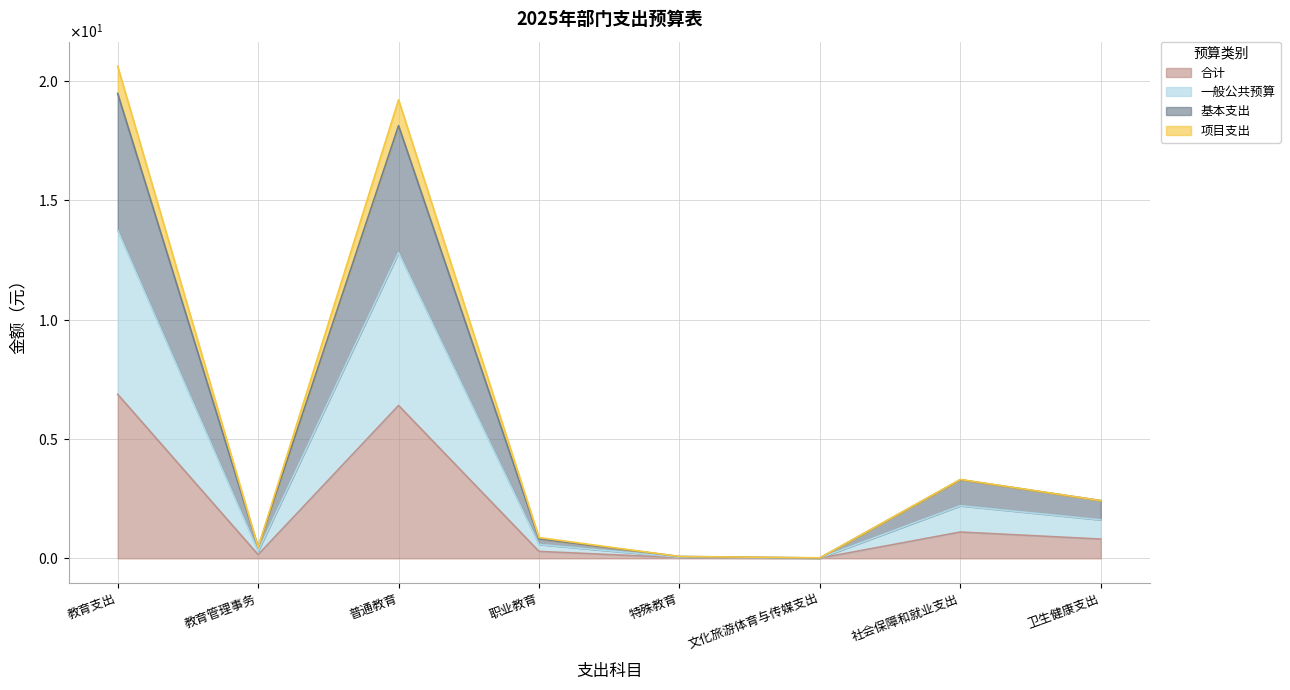

Which category has the lowest value in the 一般公共预算 series?

文化旅游体育与传媒支出